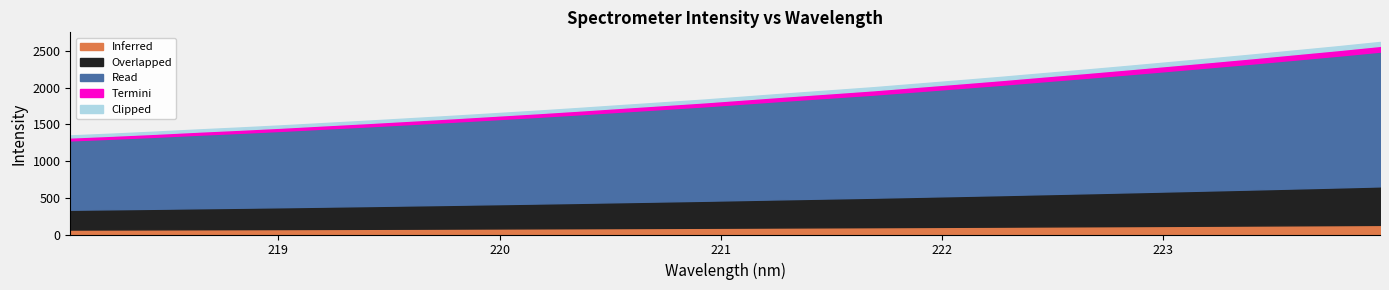

What is the label of the 4th point from the right?

223.408